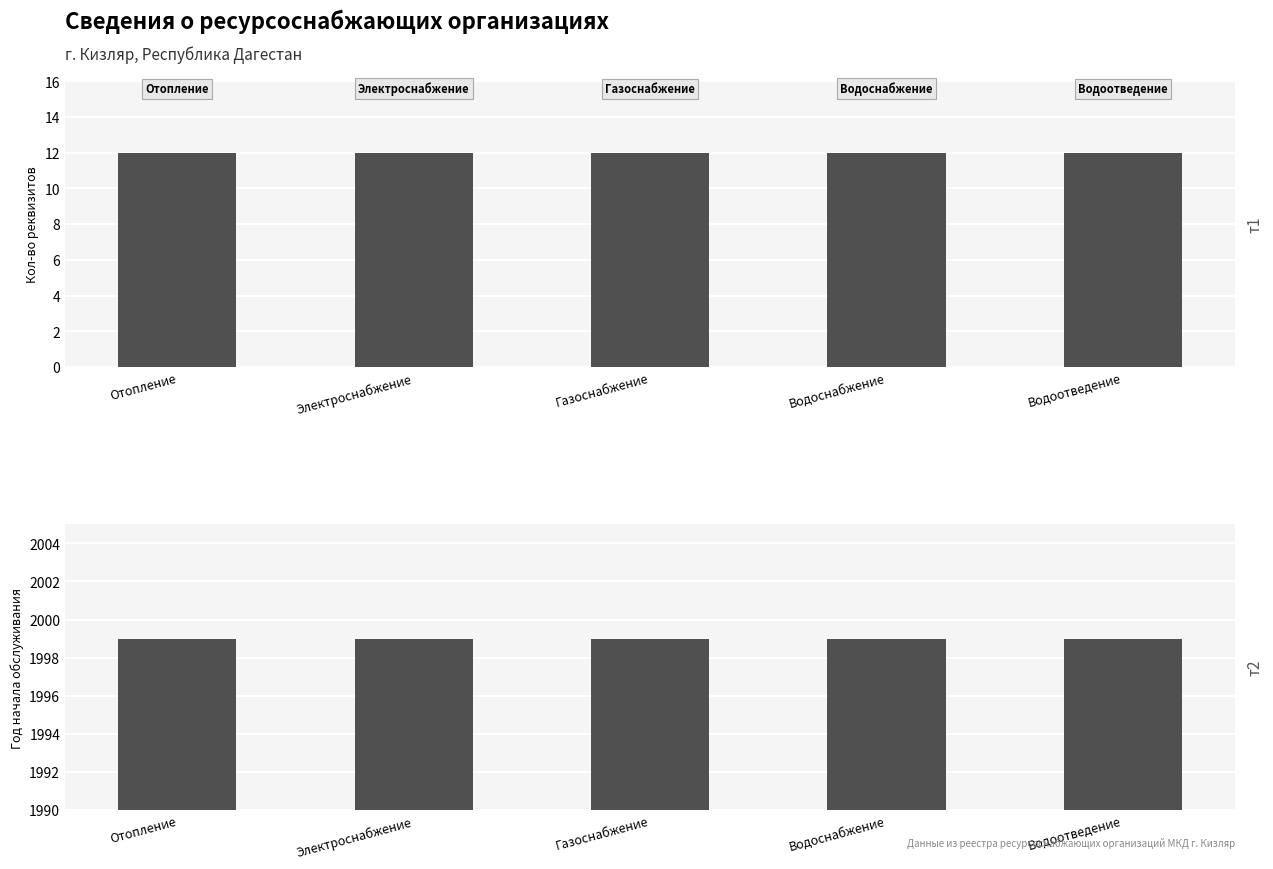

Reading left to right, list all the values displayed in this chart.

Кол-во реквизитов: 12	12	12	12	12
Год начала обслуживания: 1999	1999	1999	1999	1999